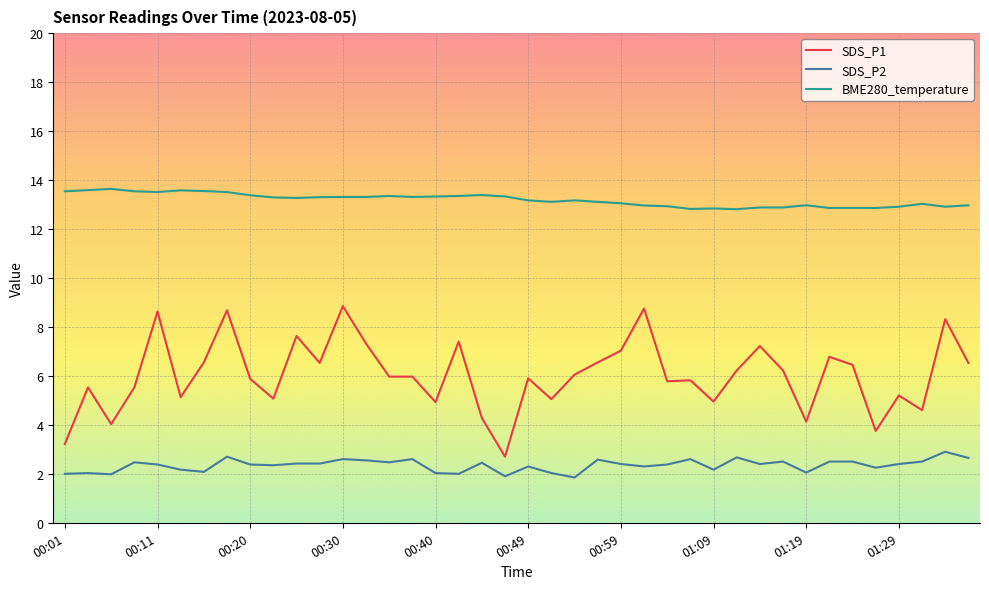

What is the highest value of the BME280_temperature series?

13.6